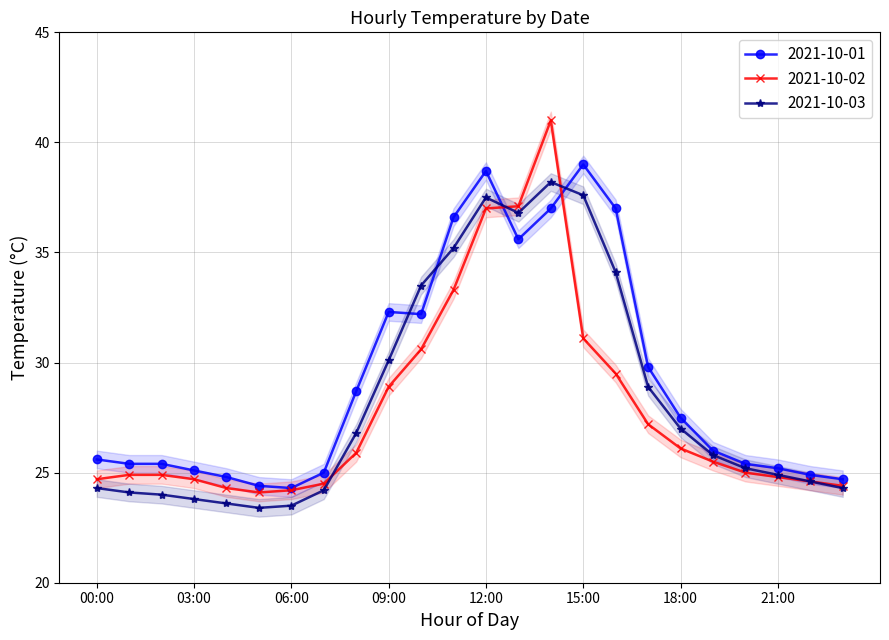

What is the maximum value shown in the chart?

41.0